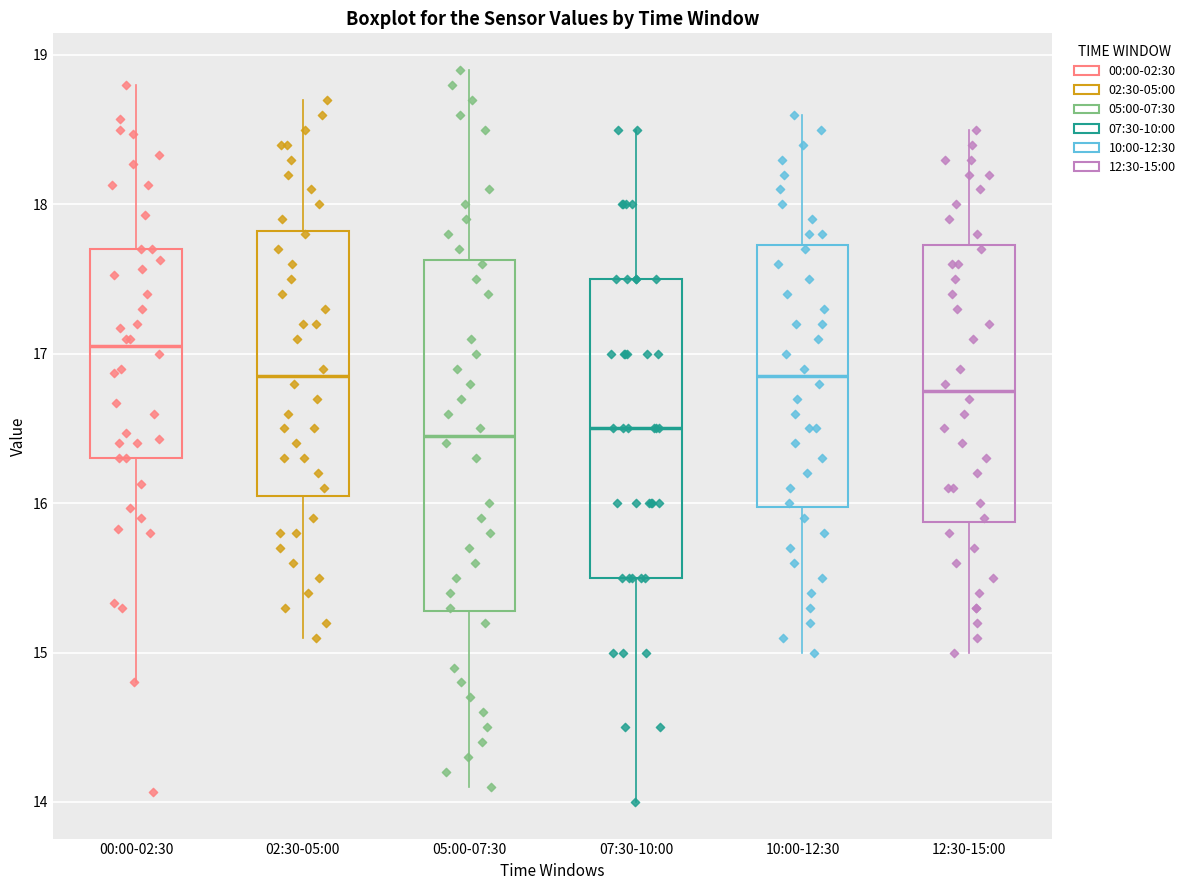

Where does the median line of the box for 10:00-12:30 sit on the y-axis? The values are not printed on the chart, so give them approximately, as read against the axis.

16.9